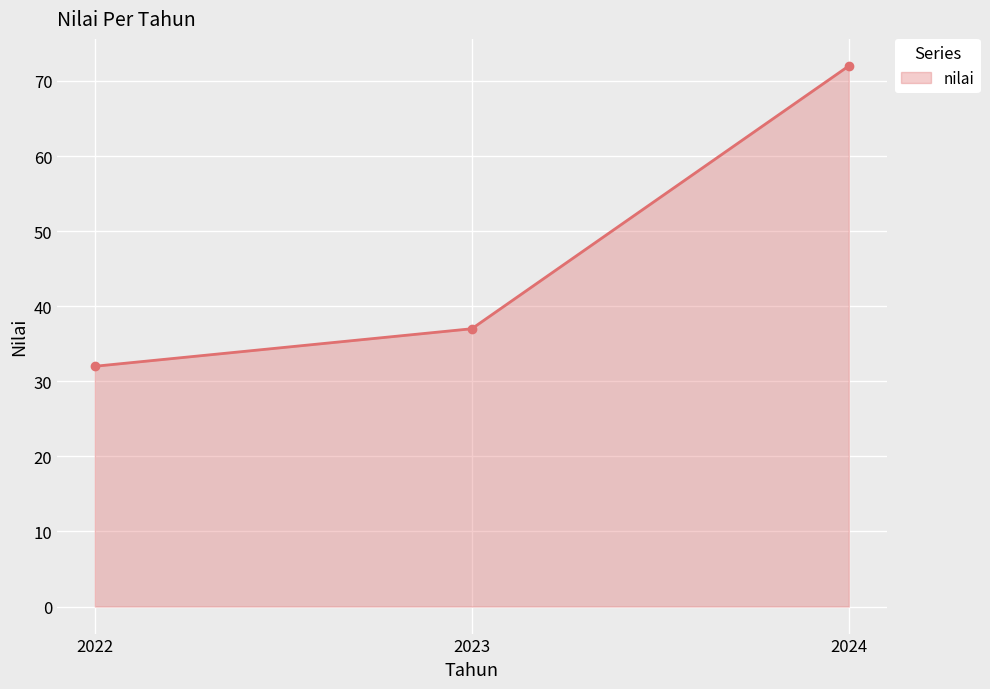

What is the smallest value displayed?

32